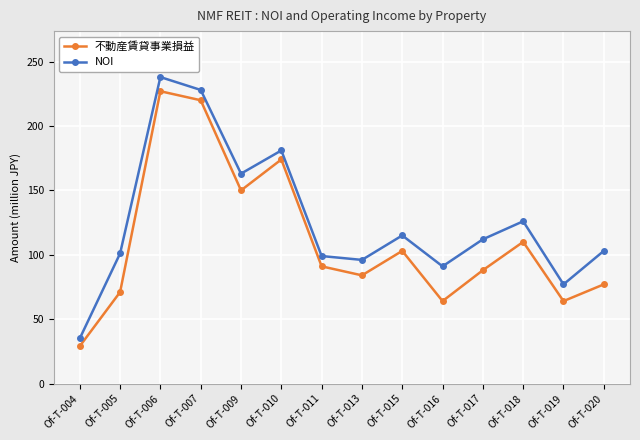

At which category does NOI reach its first local peak?

Of-T-006